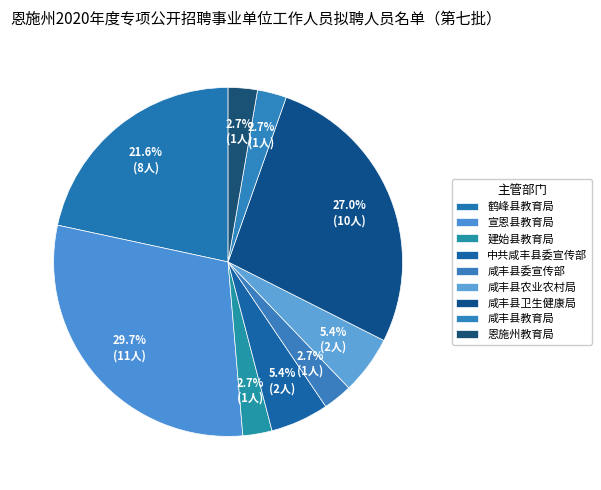

To the nearest percent, what is the difference between the largest and smallest slice percentages?

27%